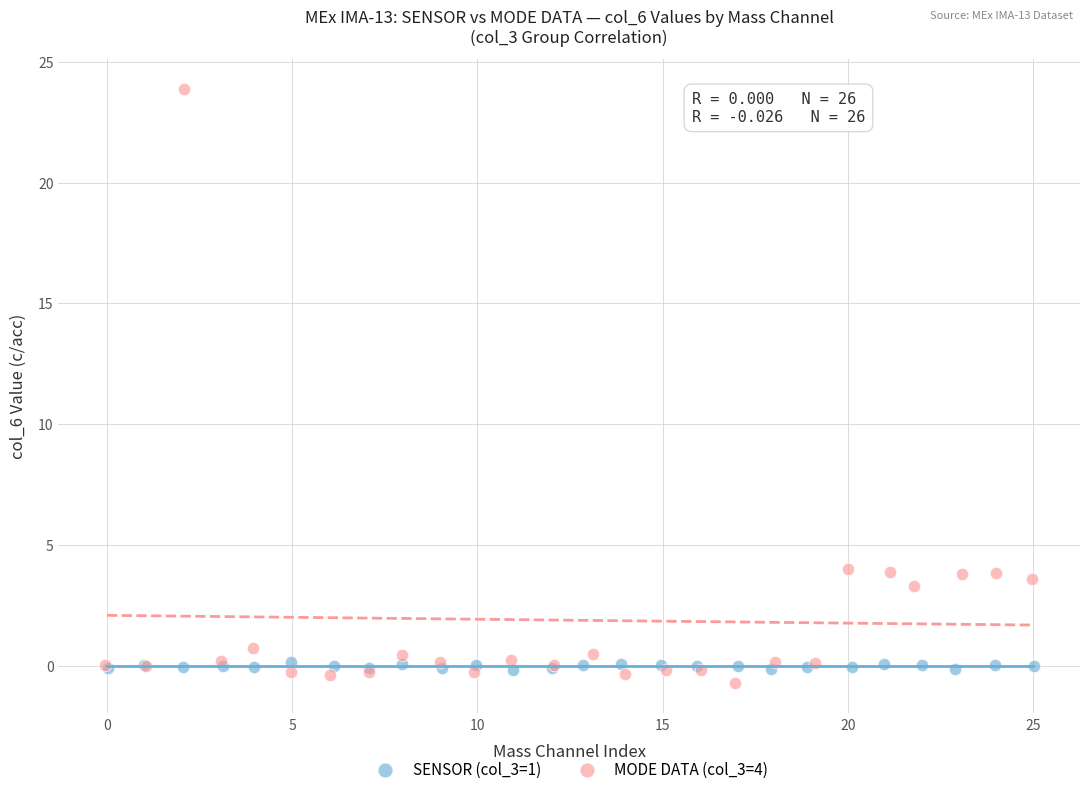

Which series contains the lowest Y value?

MODE DATA (col_3=4)